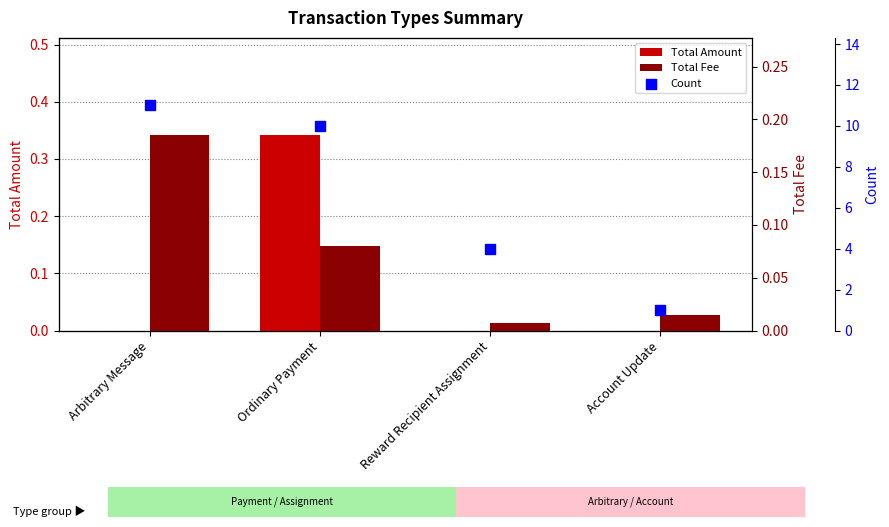

Which series contains the highest Y value?

Count